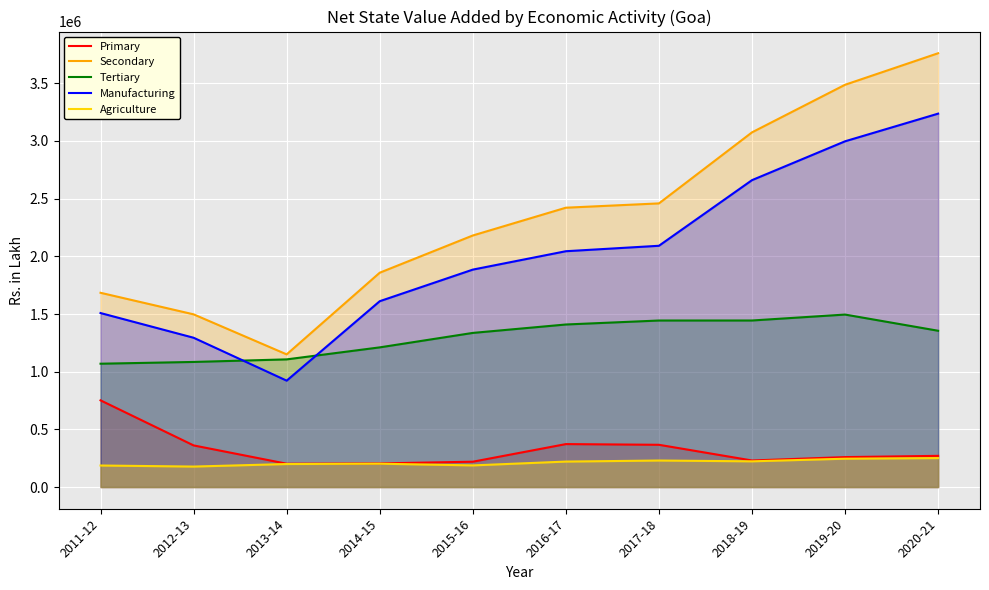

The value of Tertiary at 2019-20 is 1495171.0. True or false?

True